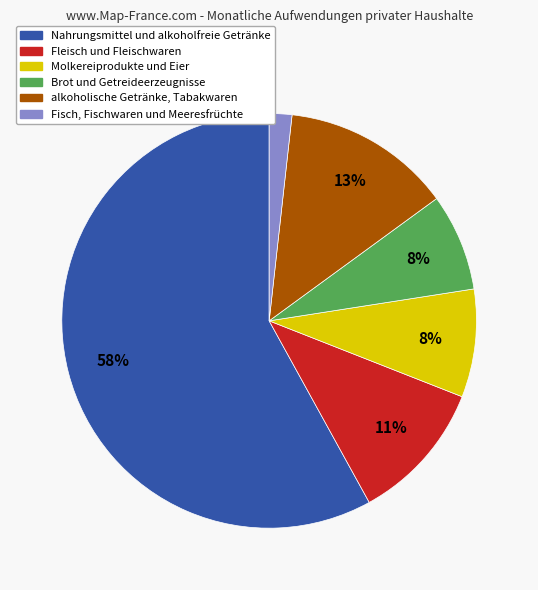

Count the number of slices in the pie.

6